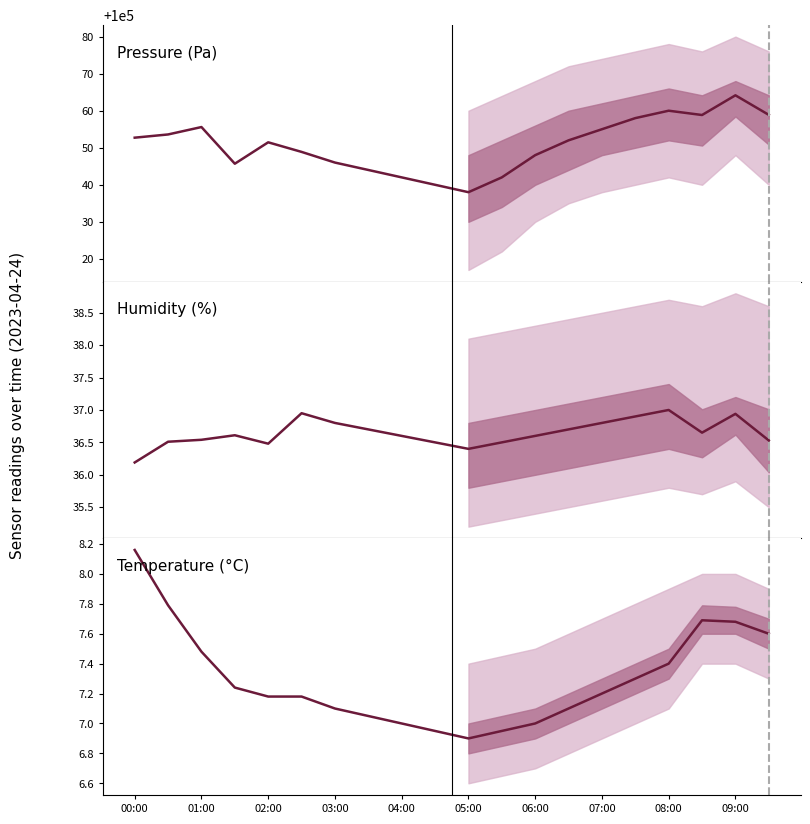

In Temperature (°C), how many points are lower than both neighbors (excluding endpoints)?

1